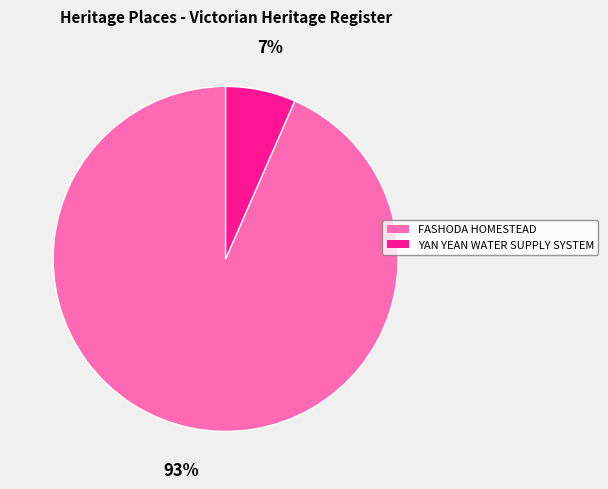

Combined, do YAN YEAN WATER SUPPLY SYSTEM and FASHODA HOMESTEAD account for over 50%?

Yes